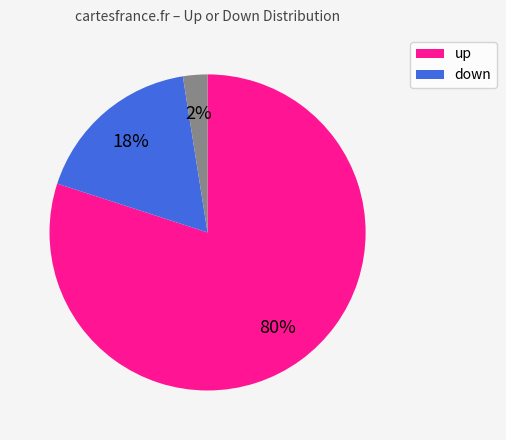

Does any single category account for the majority?

Yes